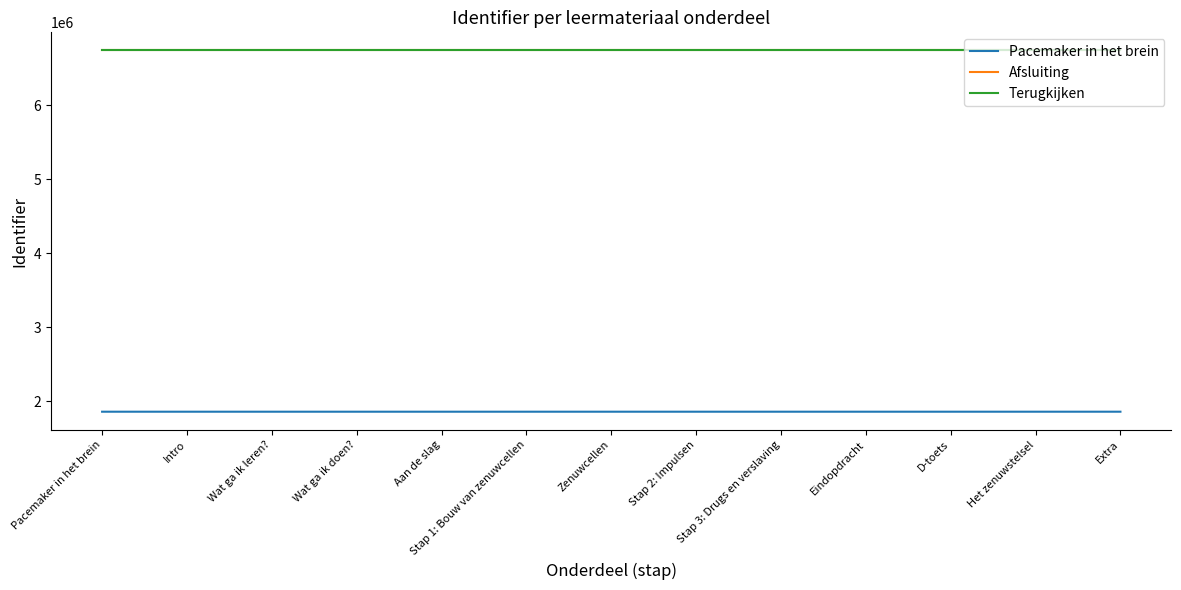

What is the sum of the Afsluiting values at D-toets and Eindopdracht?

13486776